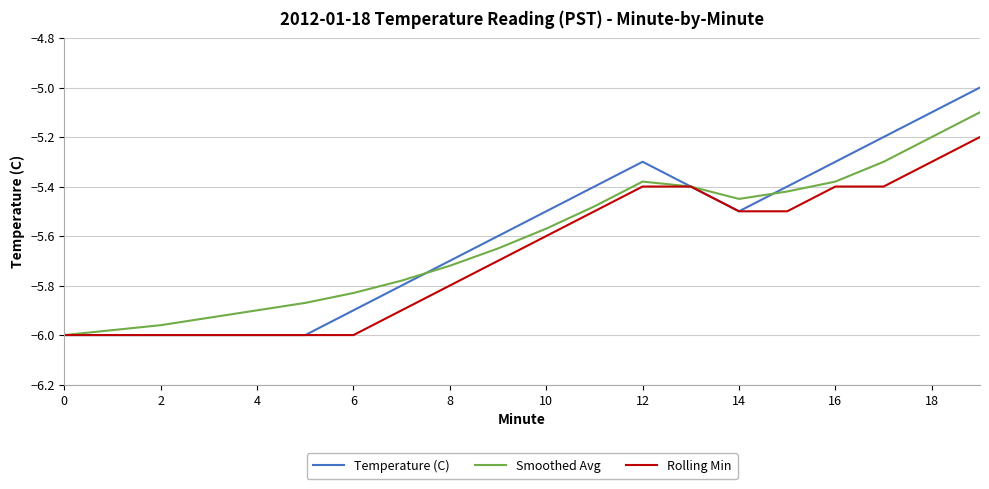

What is the greatest value displayed?

-5.0